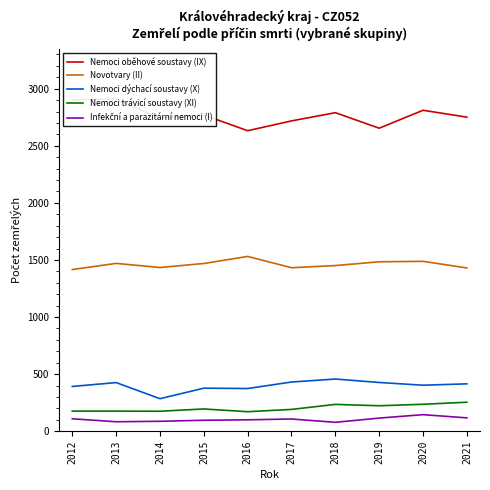

At which category does Nemoci dýchací soustavy (X) reach its first local peak?

2013